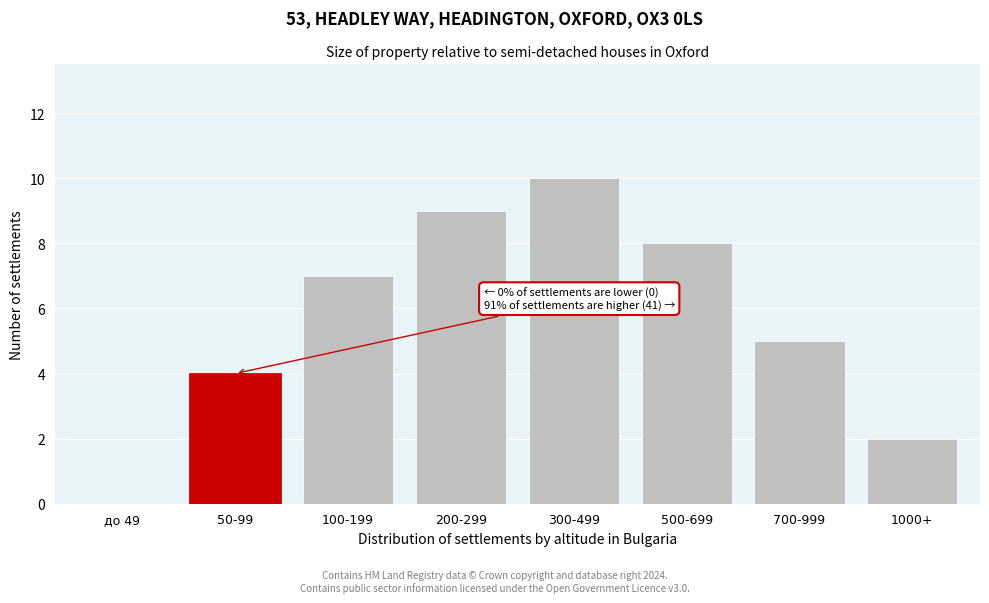

Reading left to right, transcribe all the data shown in this chart.

до 49=0	50-99=4	100-199=7	200-299=9	300-499=10	500-699=8	700-999=5	1000+=2